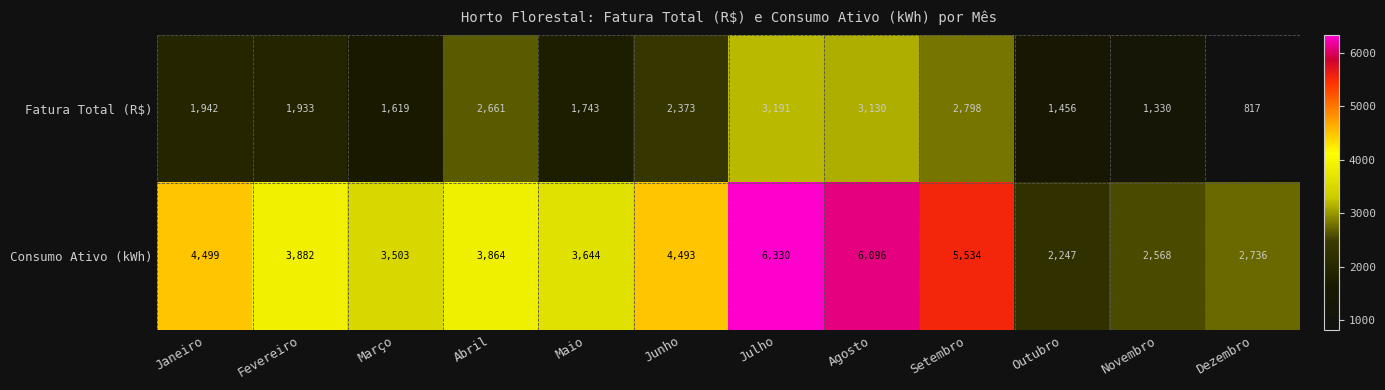

Reading left to right, transcribe all the data shown in this chart.

Fatura Total (R$): Janeiro=1942	Fevereiro=1933	Março=1619	Abril=2661	Maio=1743	Junho=2373	Julho=3191	Agosto=3130	Setembro=2798	Outubro=1456	Novembro=1330	Dezembro=817
Consumo Ativo (kWh): Janeiro=4499	Fevereiro=3882	Março=3503	Abril=3864	Maio=3644	Junho=4493	Julho=6330	Agosto=6096	Setembro=5534	Outubro=2247	Novembro=2568	Dezembro=2736